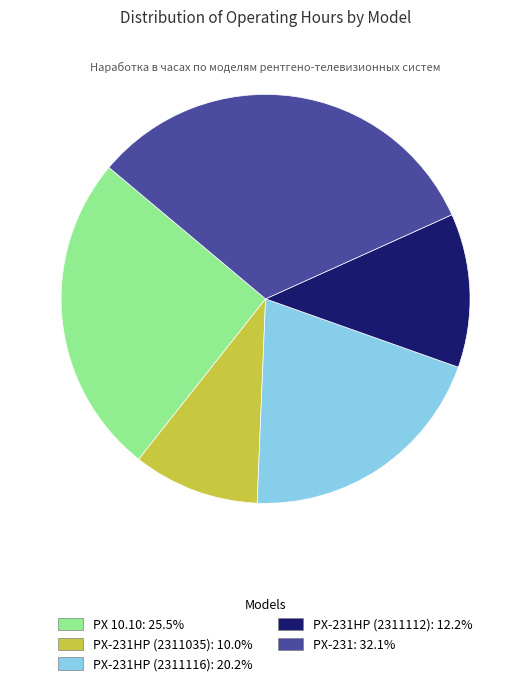

Does any single category account for the majority?

No